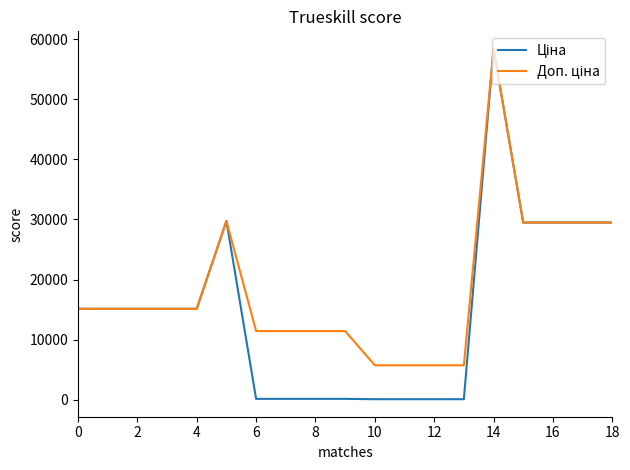

How many lines are shown in the chart?

2